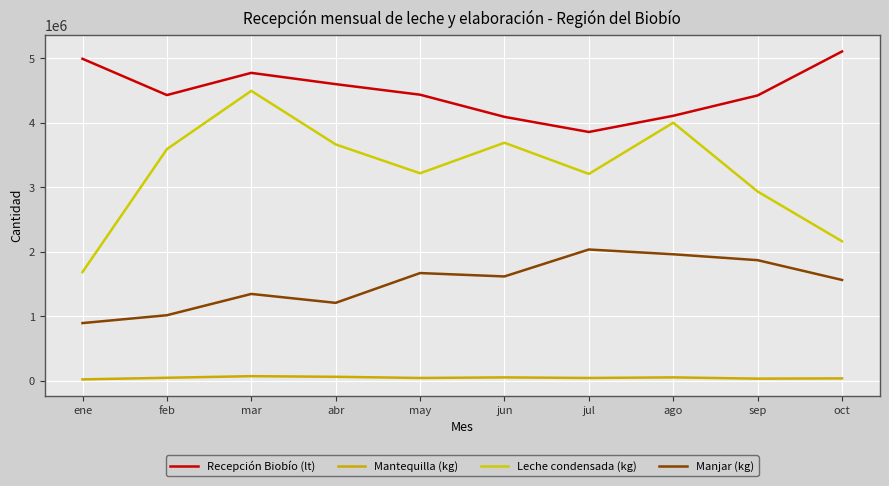

Is this an area chart (filled region under the line)?

No